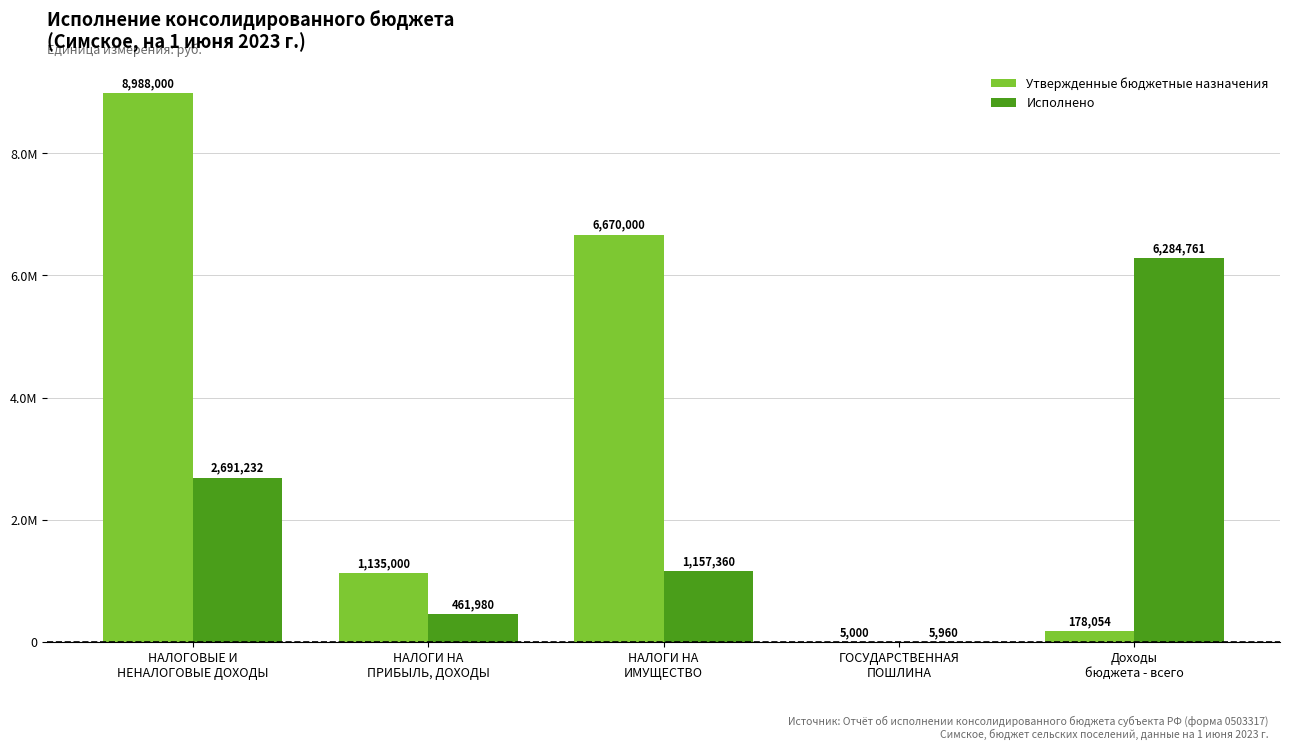

What is the value of the Исполнено bar at the 4th from the left?

5960.0